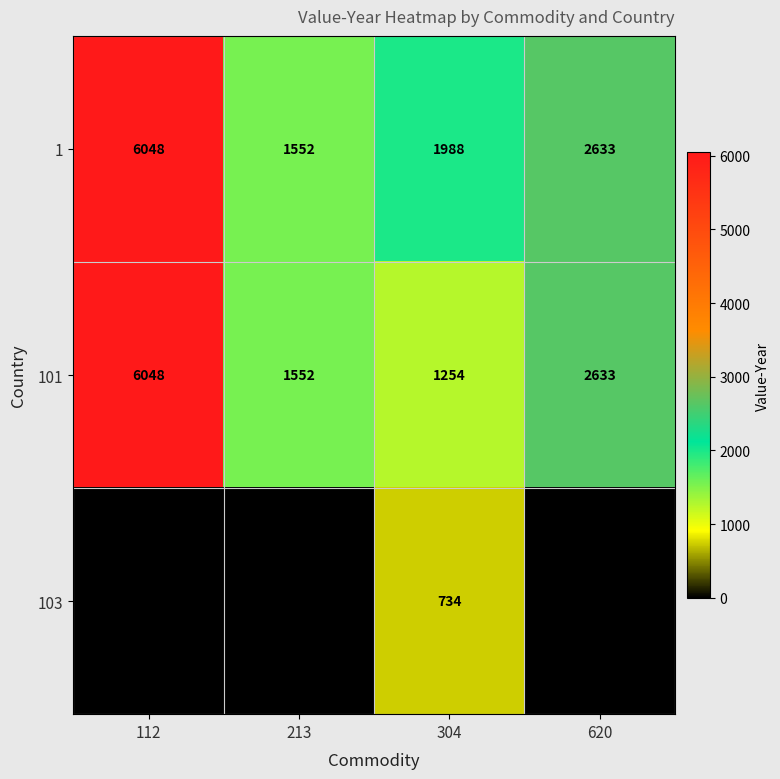

How many categories are shown in the chart?

4